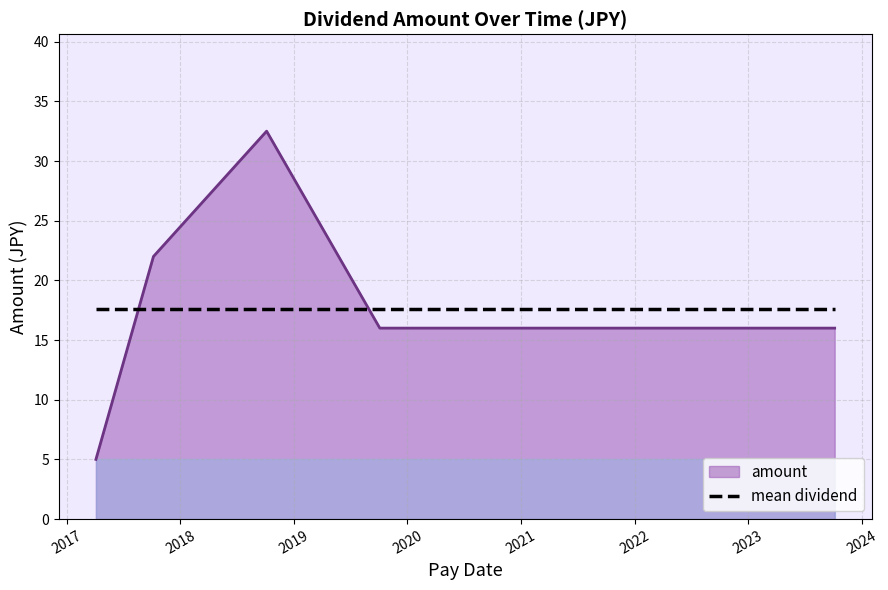

List the labels in order of value, smallest first.

2017-04-04, 2019-10-04, 2020-10-09, 2022-10-07, 2023-10-06, 2017-10-06, 2018-10-05